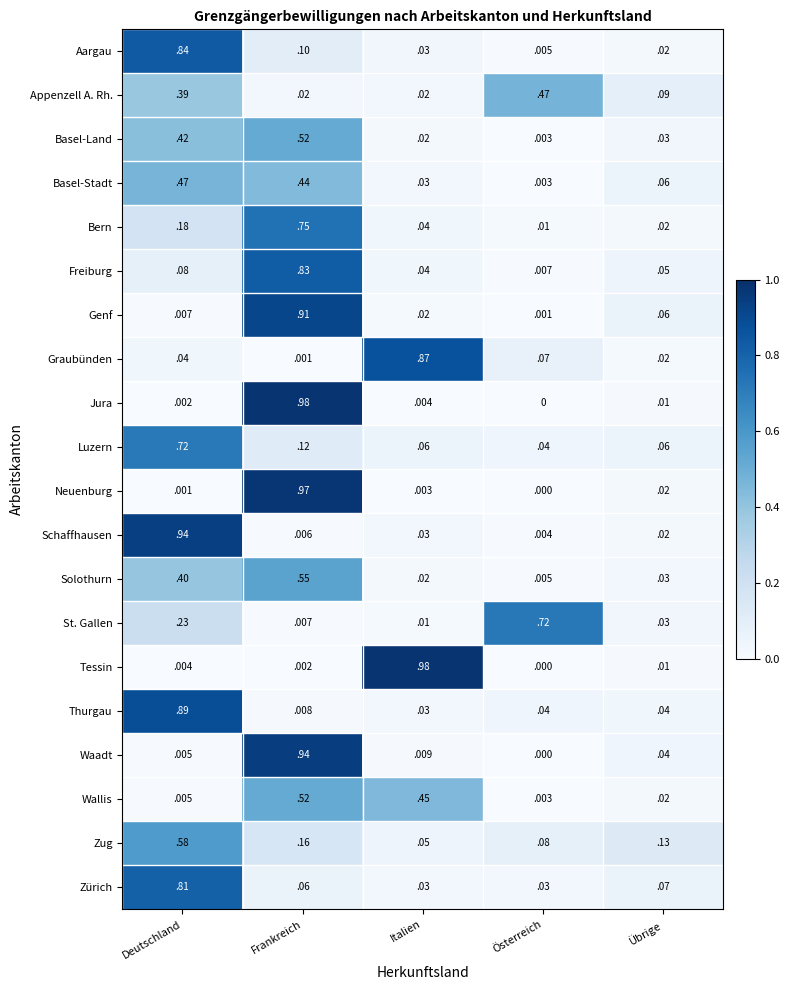

Between Frankreich and Übrige, which series saw the biggest shift?

Jura